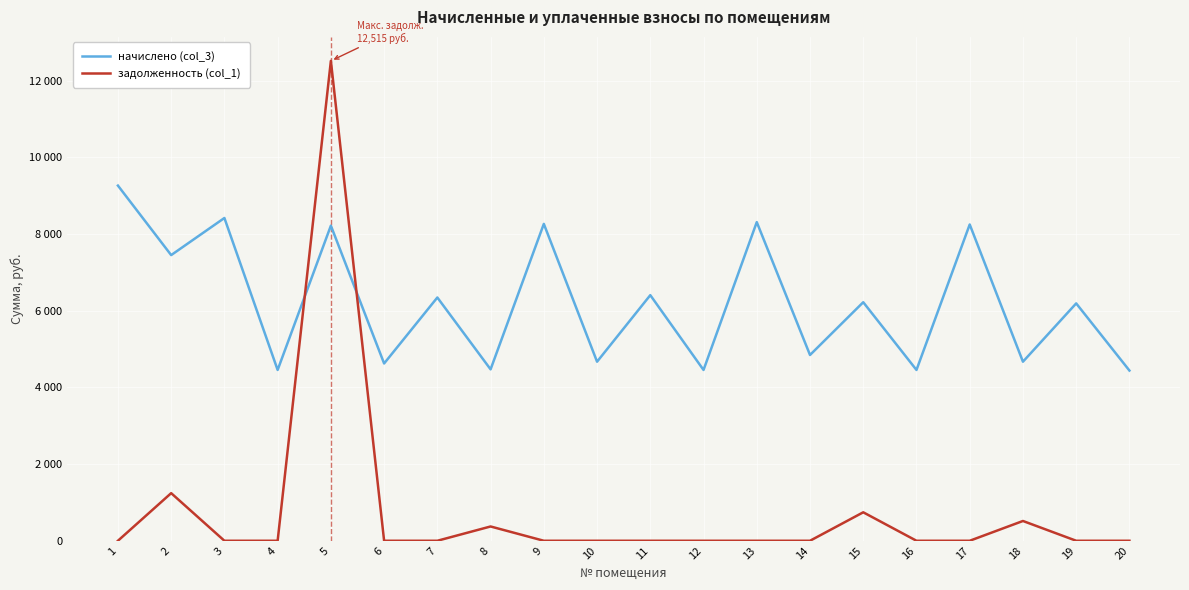

What is the sum of all задолженность (col_1) values?

15386.8